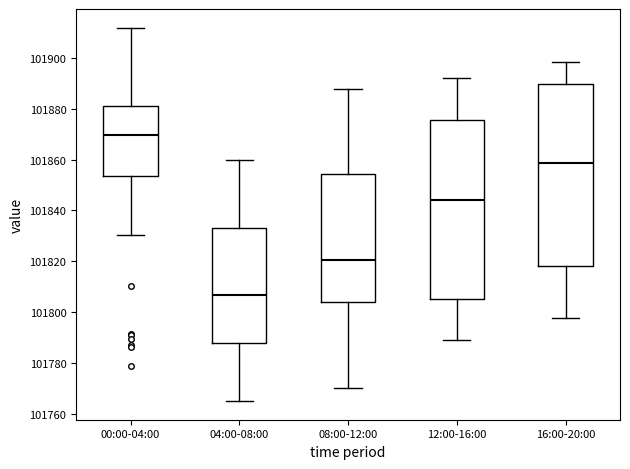

Where does the upper whisker of the box for 00:00-04:00 end on the y-axis? The values are not printed on the chart, so give them approximately, as read against the axis.

101912